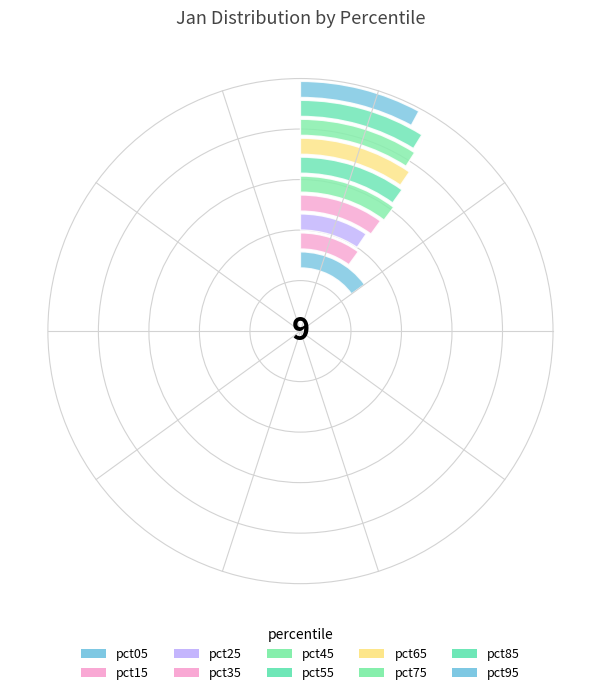

Which slice is the smallest?

pct95